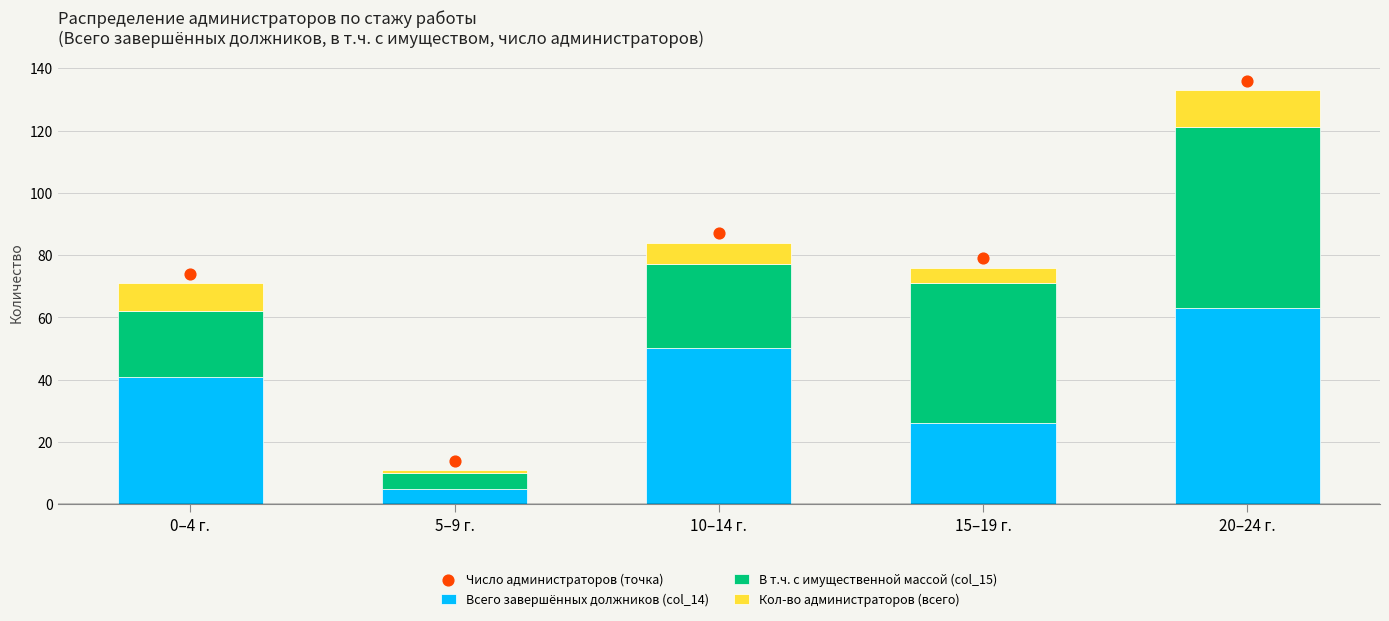

Which series reaches the minimum Y coordinate?

Кол-во администраторов (всего)